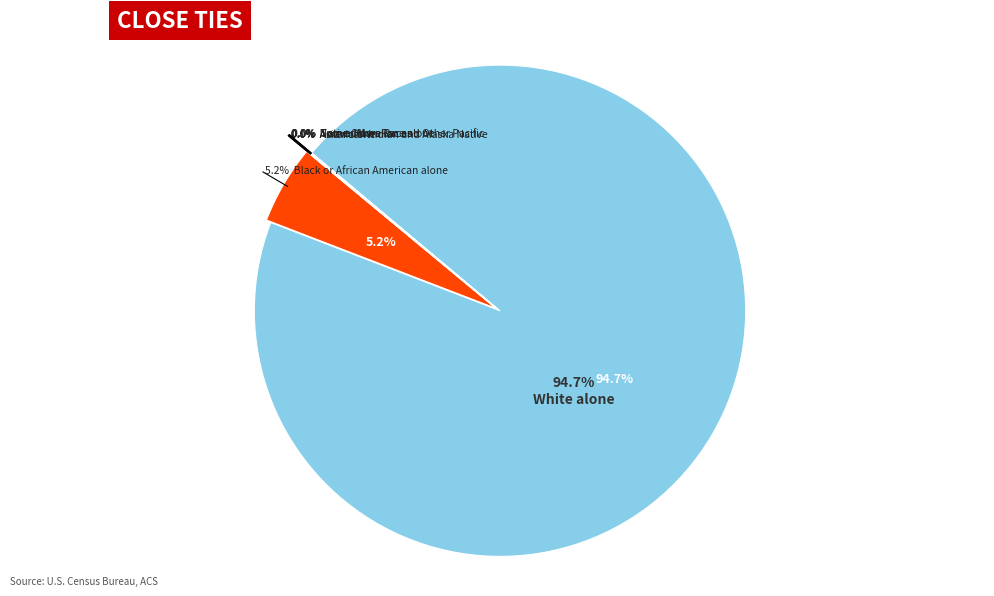

Rank the categories by value from highest to lowest.

White alone, Black or African American alone, Native Hawaiian and Other Pacific, Two or More Races, American Indian and Alaska Native, Some Other Race alone, Asian alone